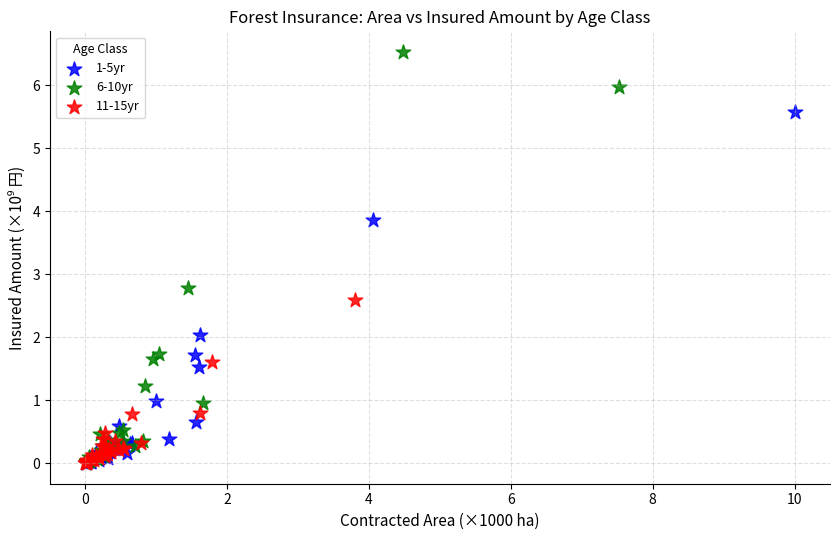

Which series contains the highest Y value?

6-10yr